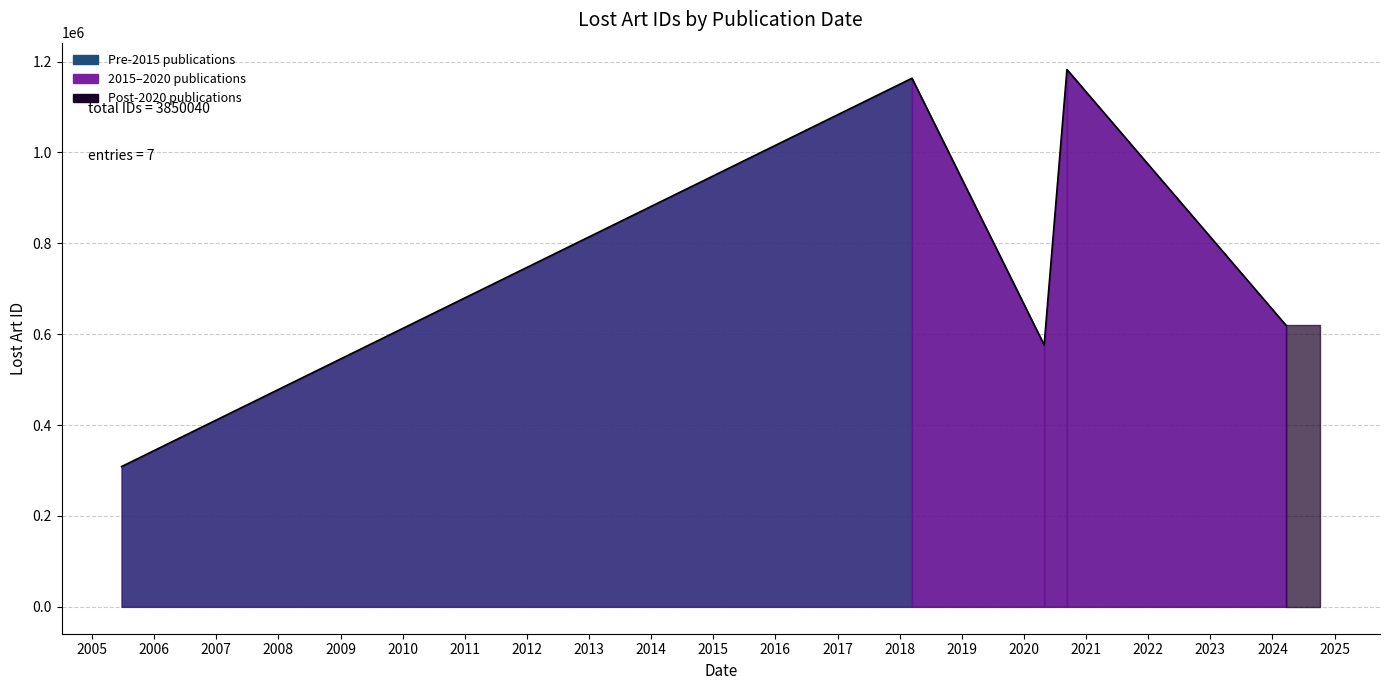

How many lines are shown in the chart?

1